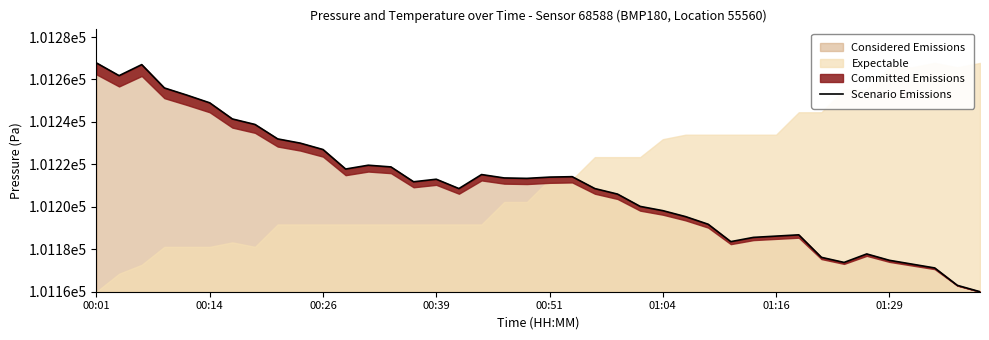

What is the change in value from 00:26 to 19?

-53.6